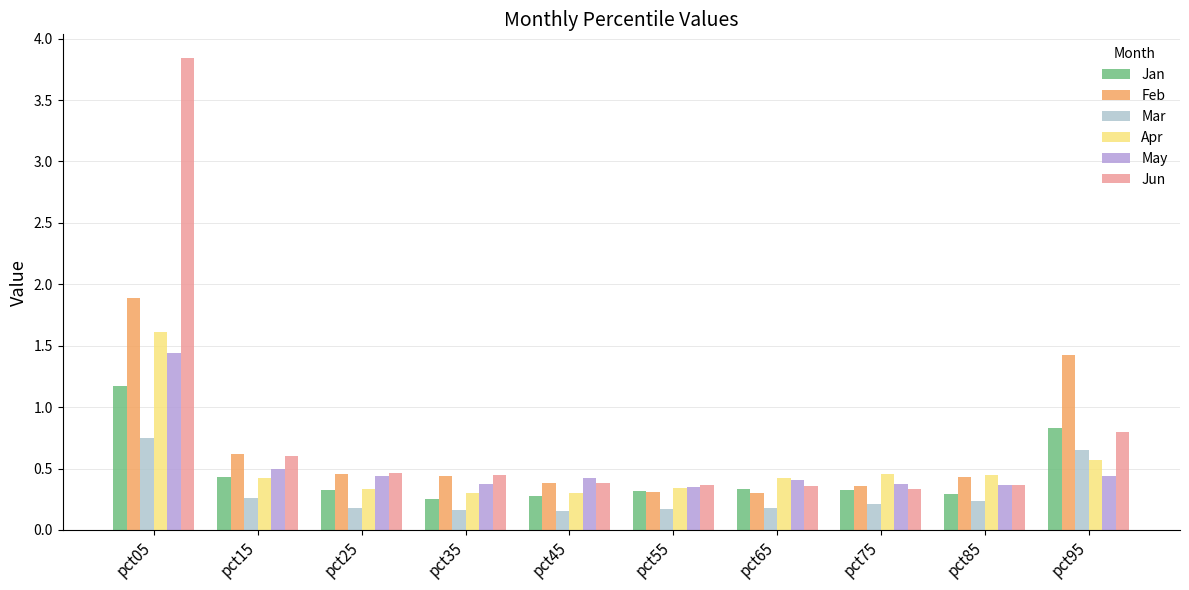

Are the bars horizontal?

No